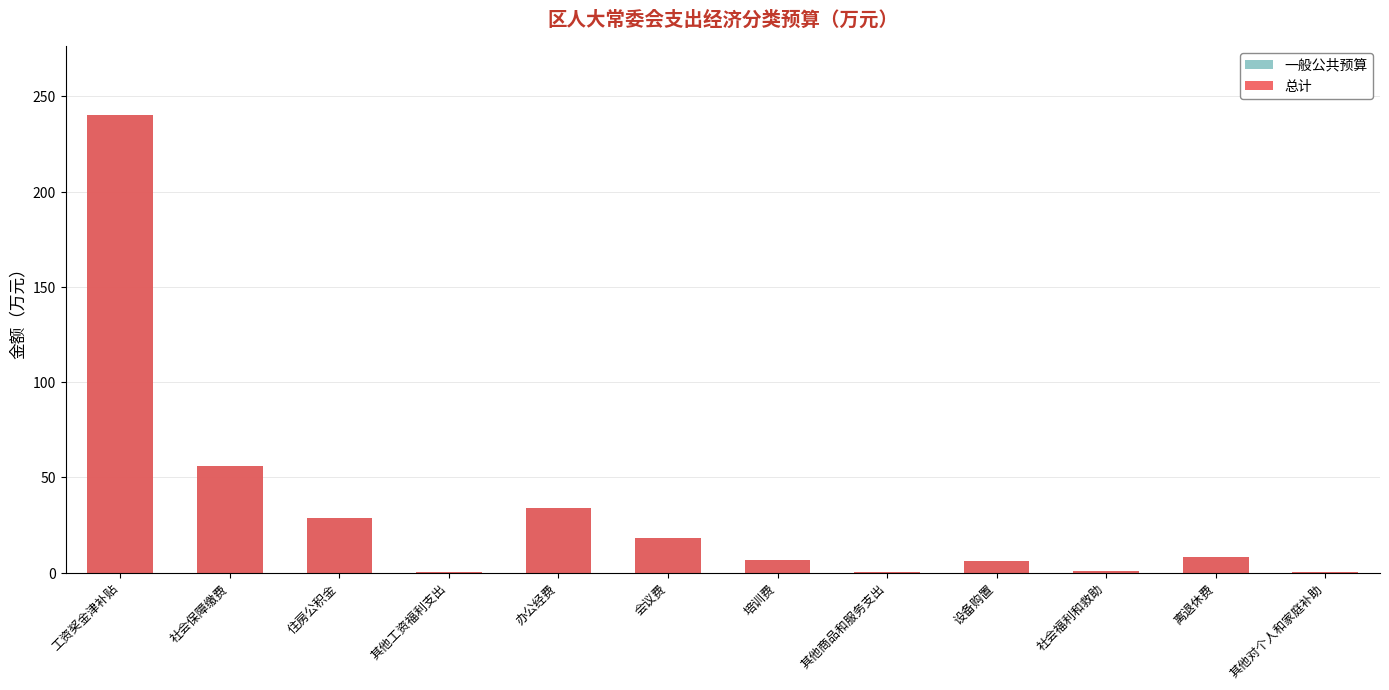

What is the minimum value for 一般公共预算?

0.1